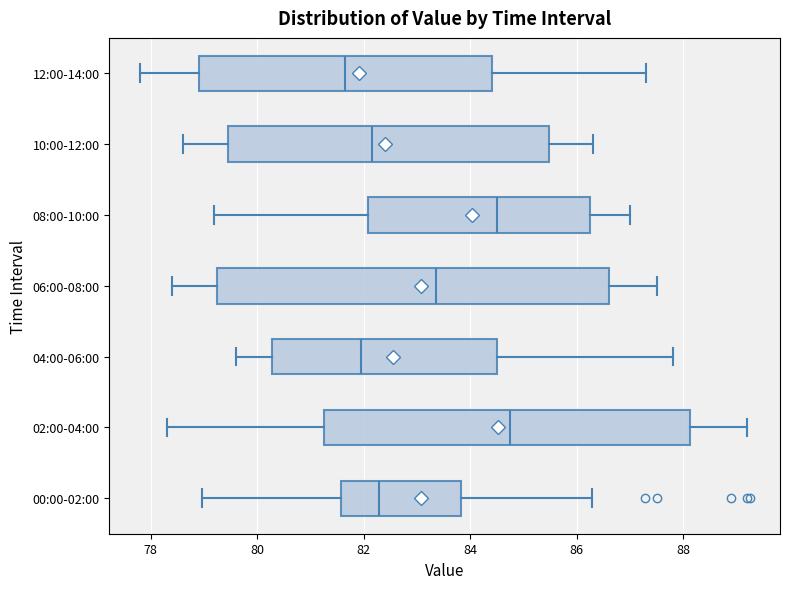

Comparing the boxes themselves (not the whiskers), which one is the widest?

06:00-08:00